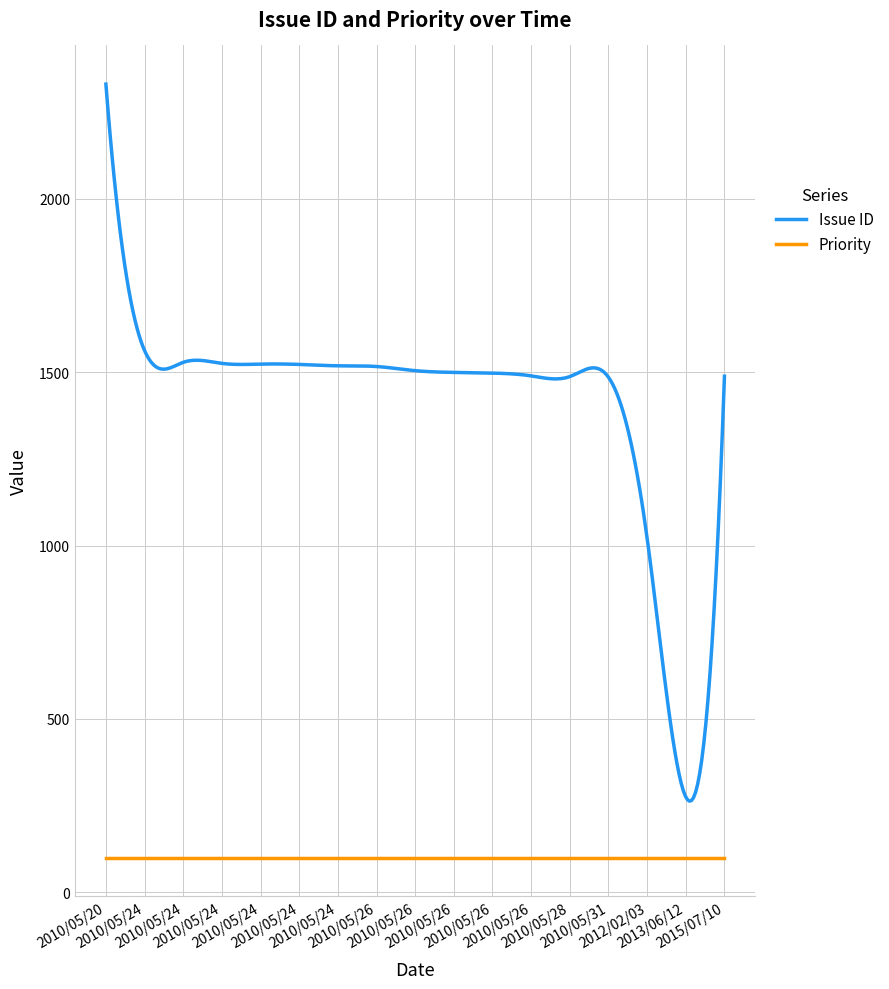

How many series are shown in this chart?

2